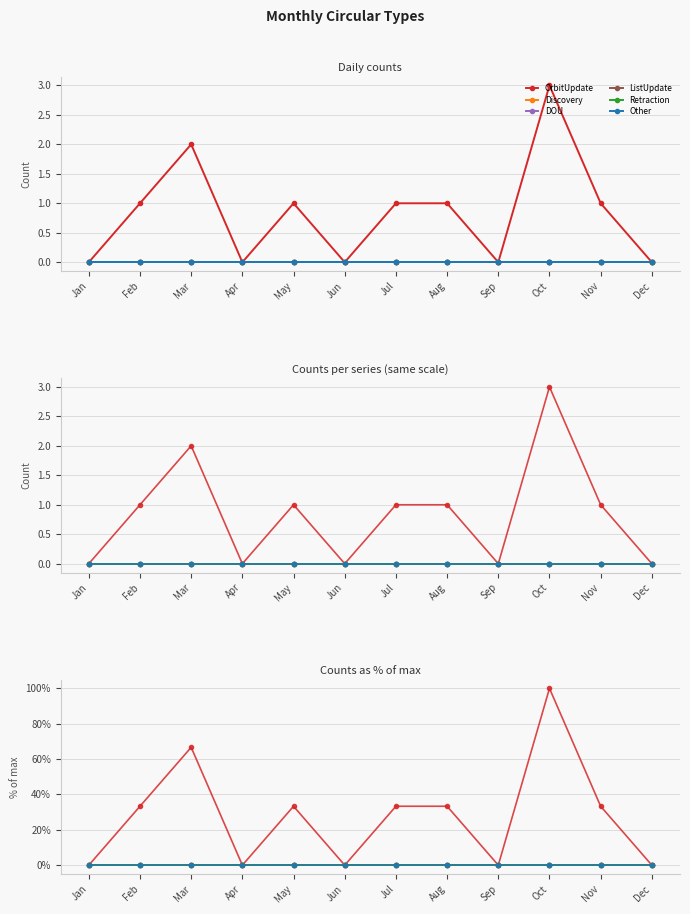

True or false: OrbitUpdate and ListUpdate cross at least once.

False